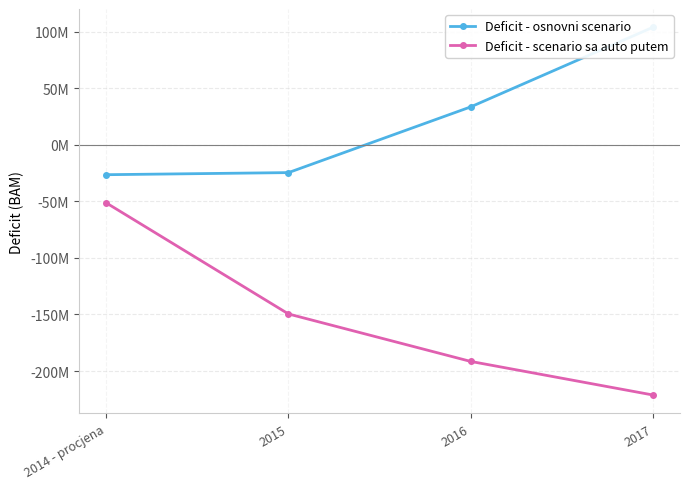

What is the difference between the maximum and second lowest values in the Deficit - osnovni scenario series?

128403577.5